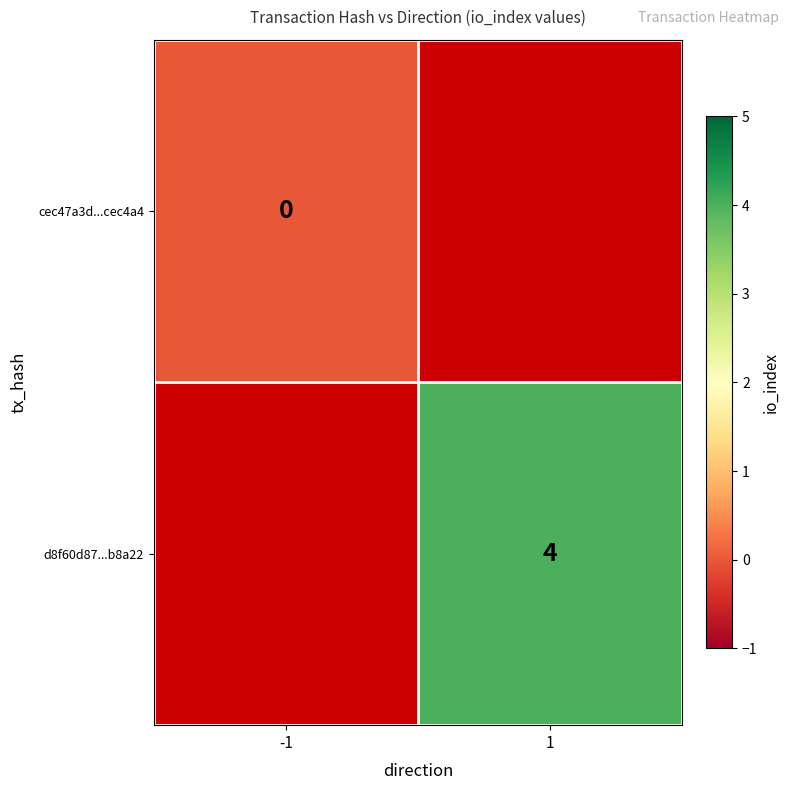

The d8f60d87...b8a22 series shows 2 at 1. True or false?

False